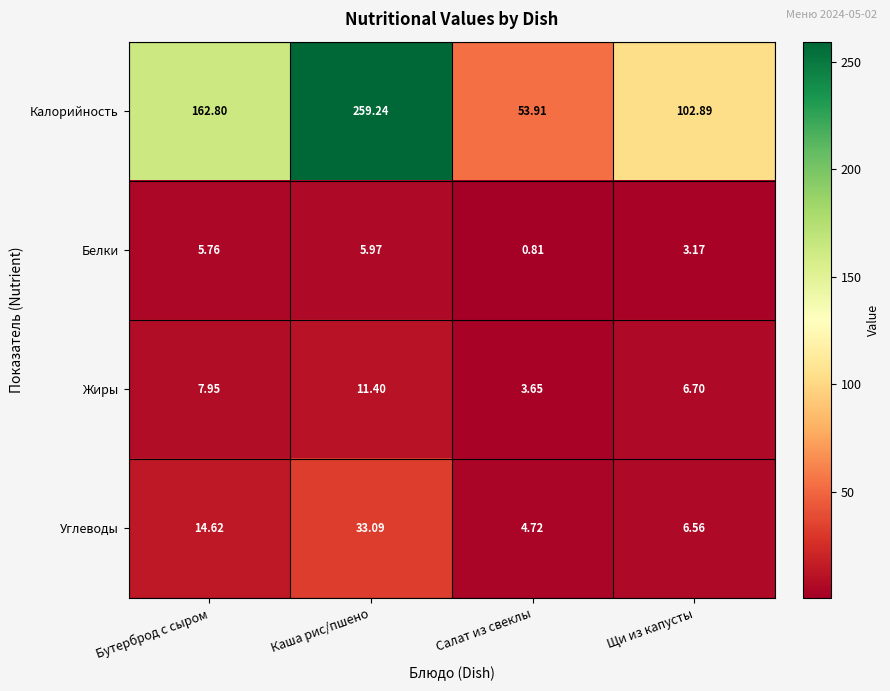

Which series has the widest spread of values?

Калорийность